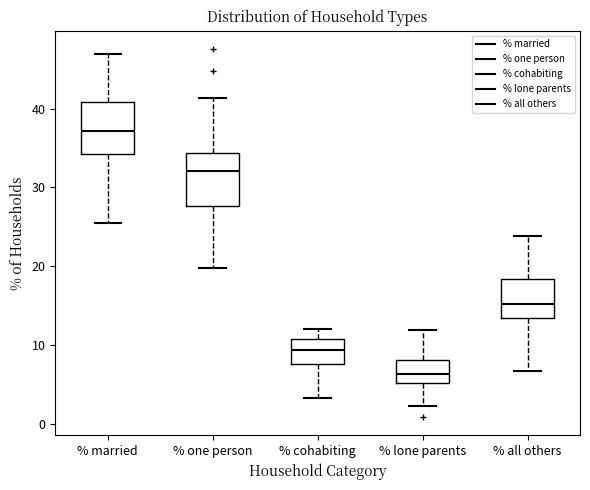

Which box's median line is the highest?

% married